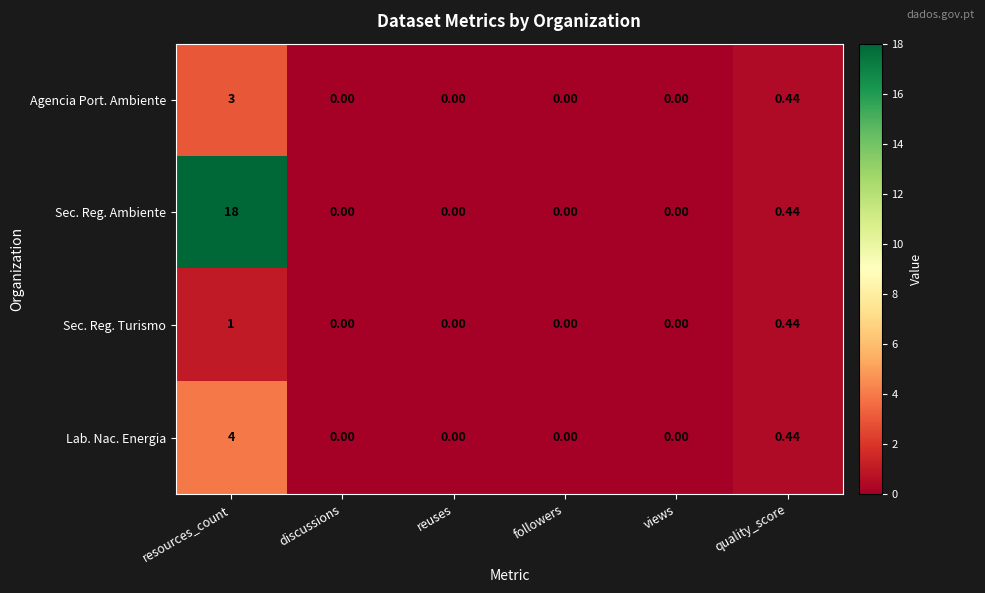

Between resources_count and quality_score, which series saw the biggest shift?

Sec. Reg. Ambiente